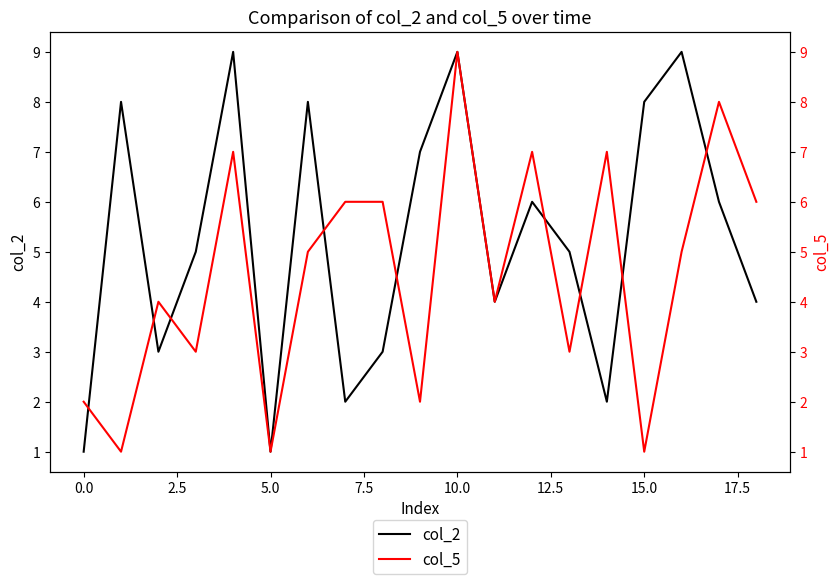

True or false: col_2 has a value of 8 at 15.0.

True